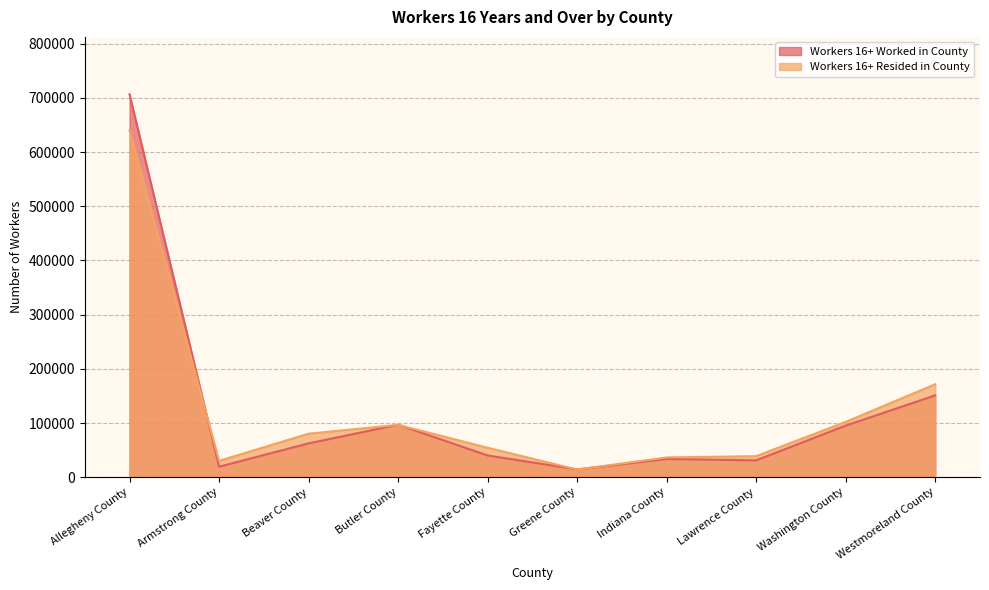

The value of Workers 16+ Worked in County at Washington County is 34345. True or false?

False